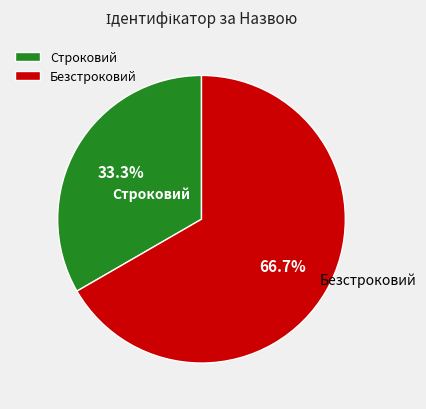

Which has a higher value, Безстроковий or Строковий?

Безстроковий